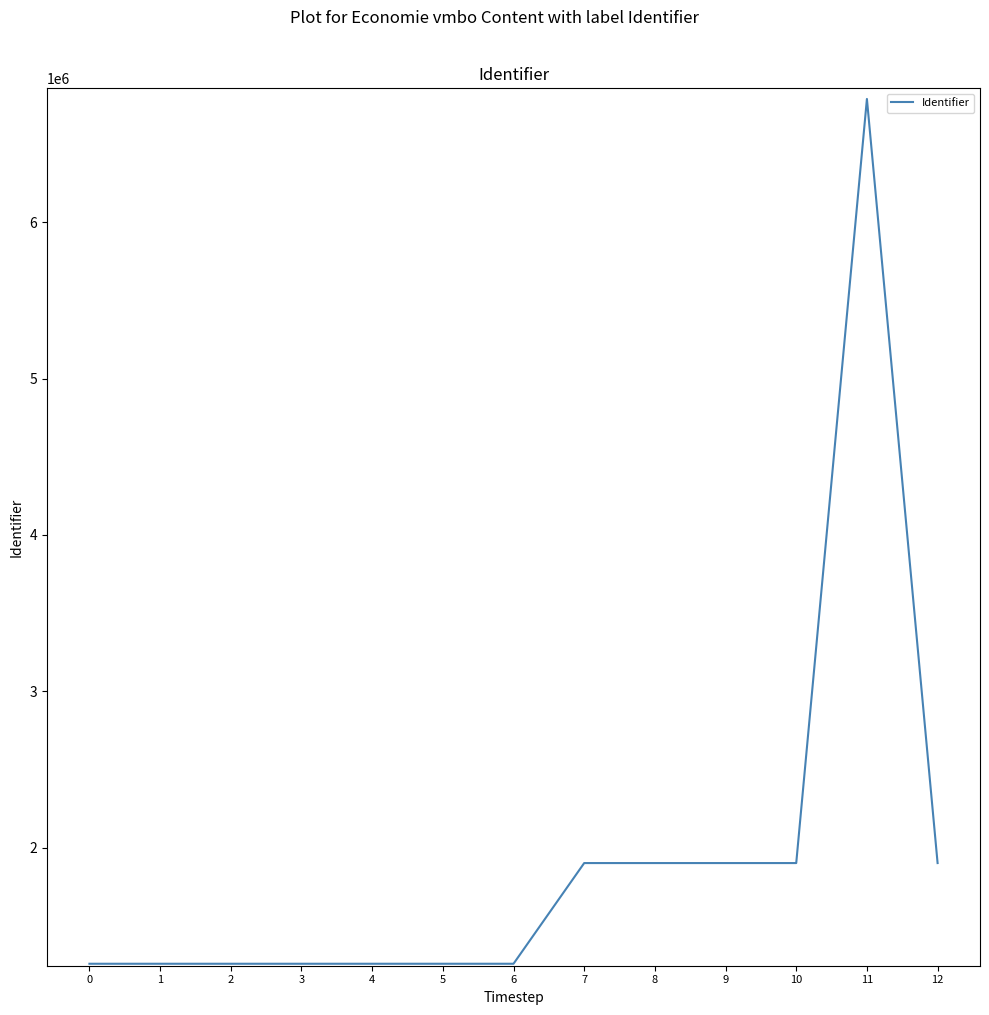

What is the difference between the values at 9 and 0?

643722